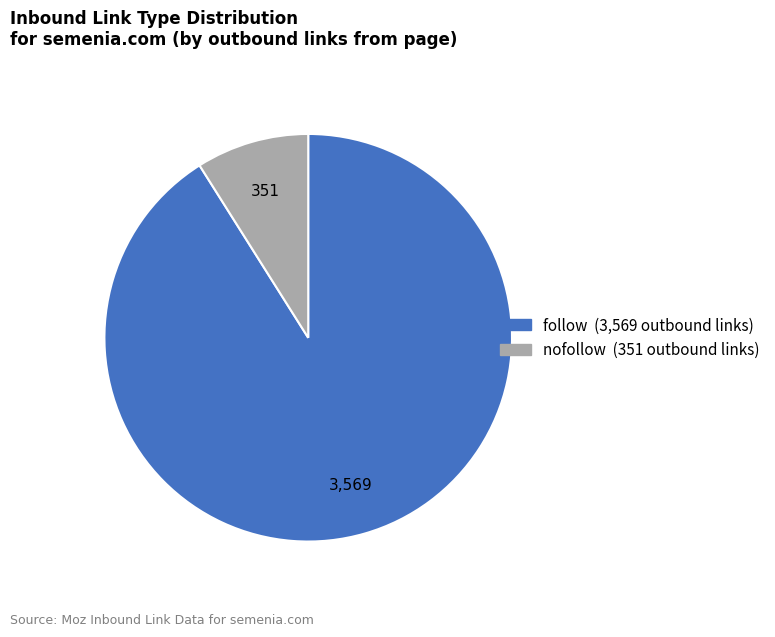

Does any single category account for the majority?

Yes